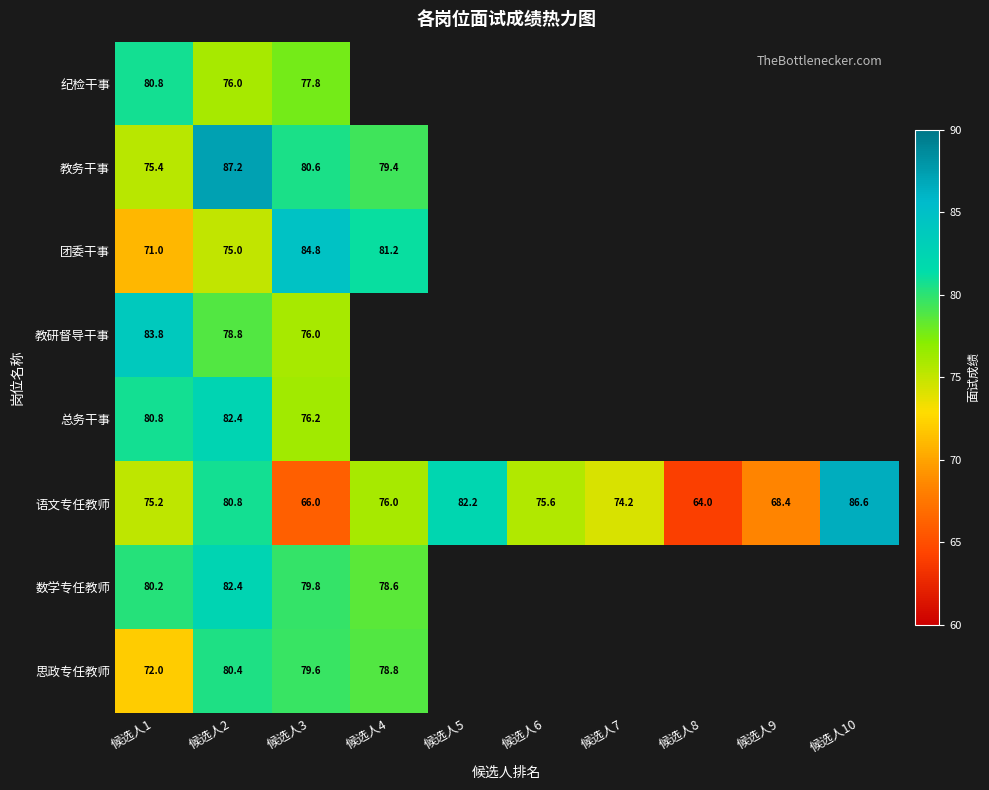

At which category is the sum across all series the highest?

候选人2